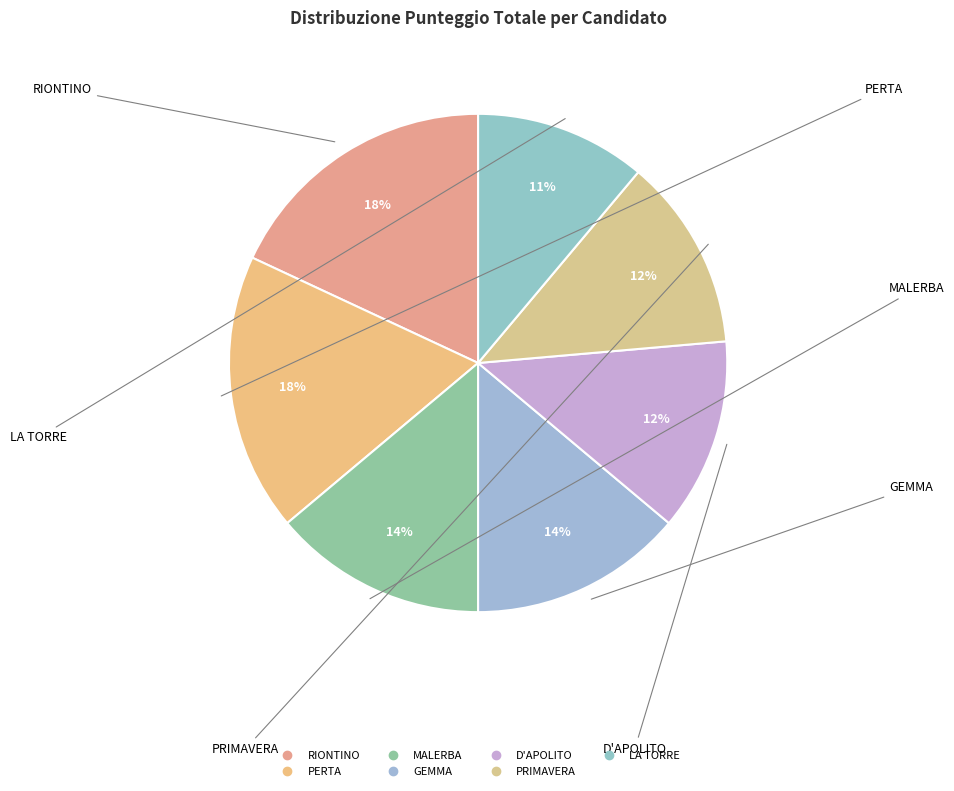

Is there any slice that represents more than half of the pie?

No